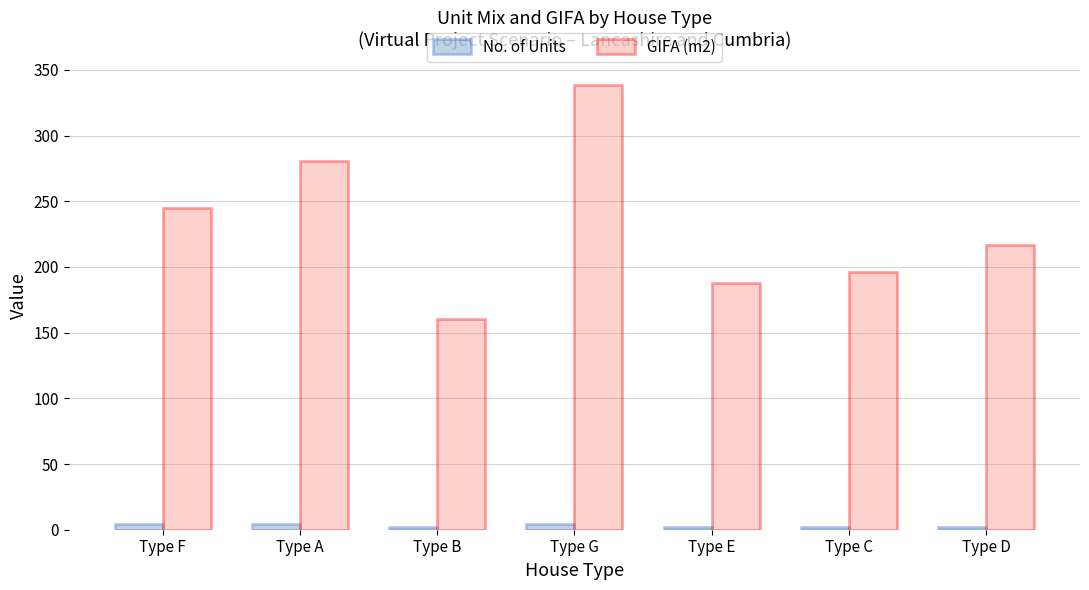

At how many categories does at least one series exceed 95?

7